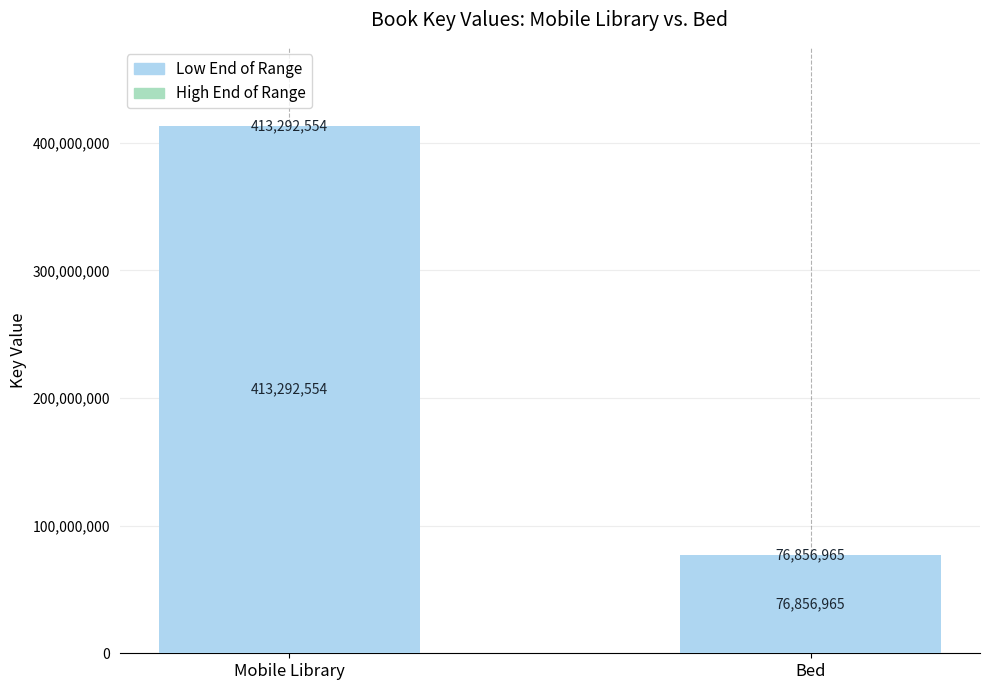

The value at Bed is 76856965. True or false?

True